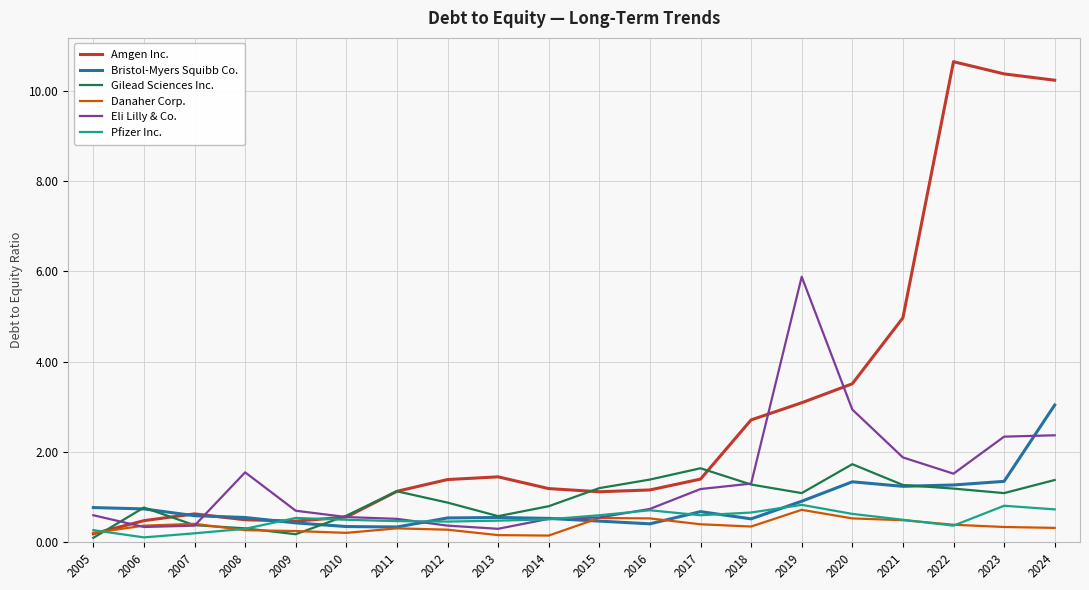

The Gilead Sciences Inc. series shows 0.1 at 2005. True or false?

True